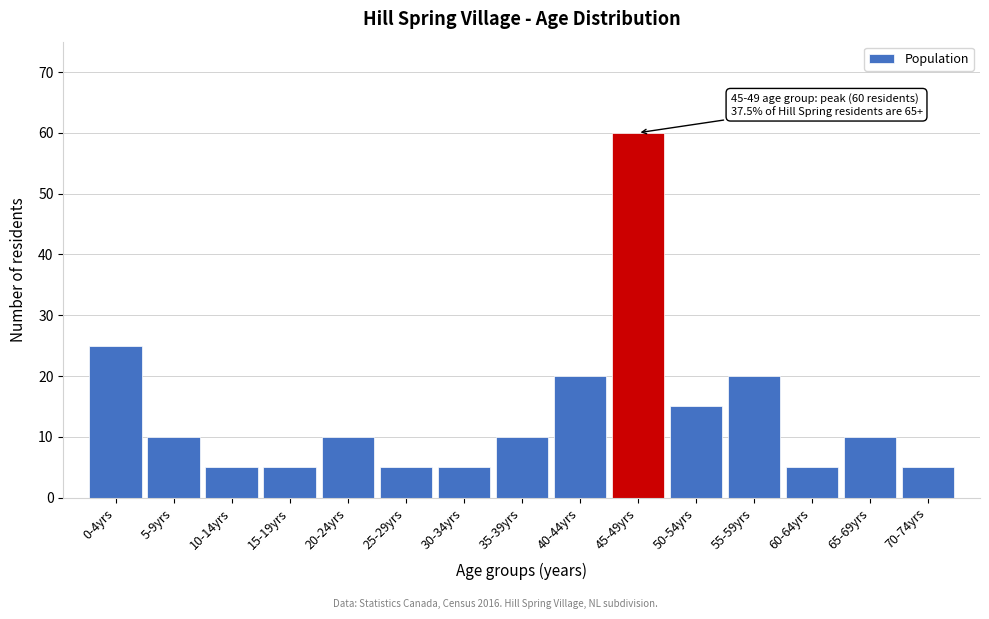

Reading left to right, what are all the values shown in this chart?

0-4yrs=25	5-9yrs=10	10-14yrs=5	15-19yrs=5	20-24yrs=10	25-29yrs=5	30-34yrs=5	35-39yrs=10	40-44yrs=20	45-49yrs=60	50-54yrs=15	55-59yrs=20	60-64yrs=5	65-69yrs=10	70-74yrs=5